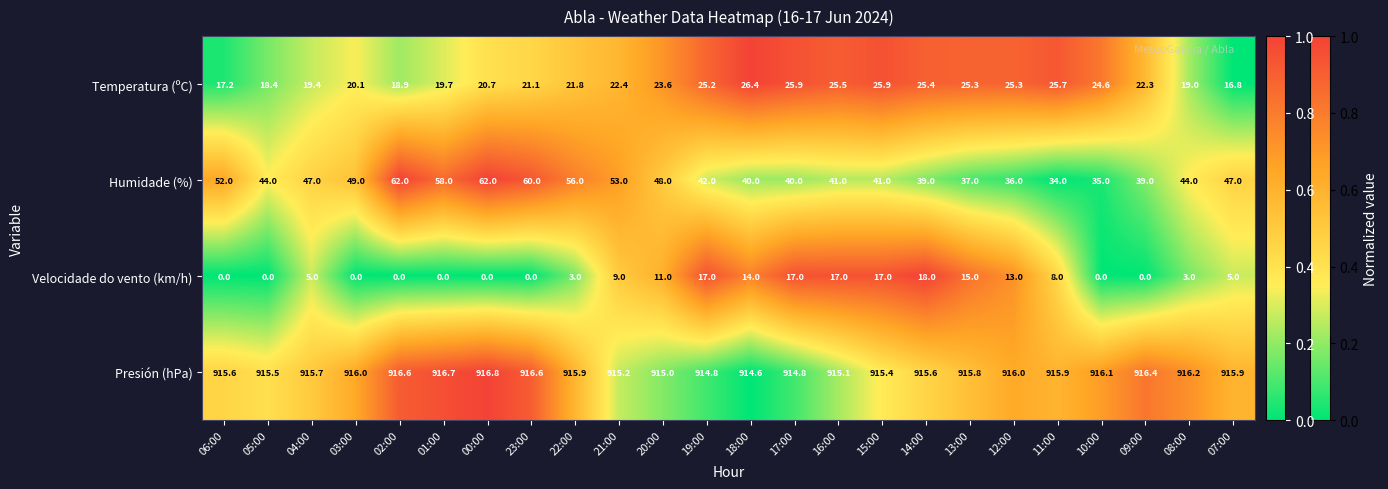

What is the average value of the Humidade (%) series?

46.1